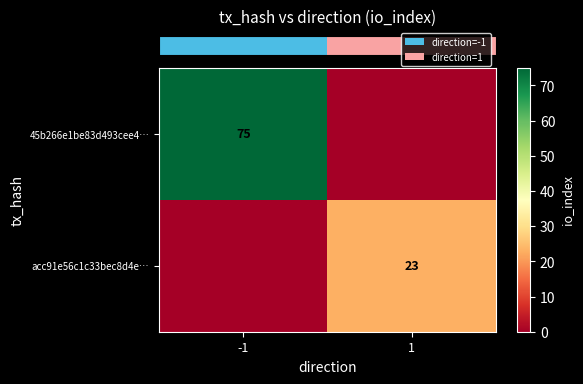

Which has a higher value, 1 or -1?

-1